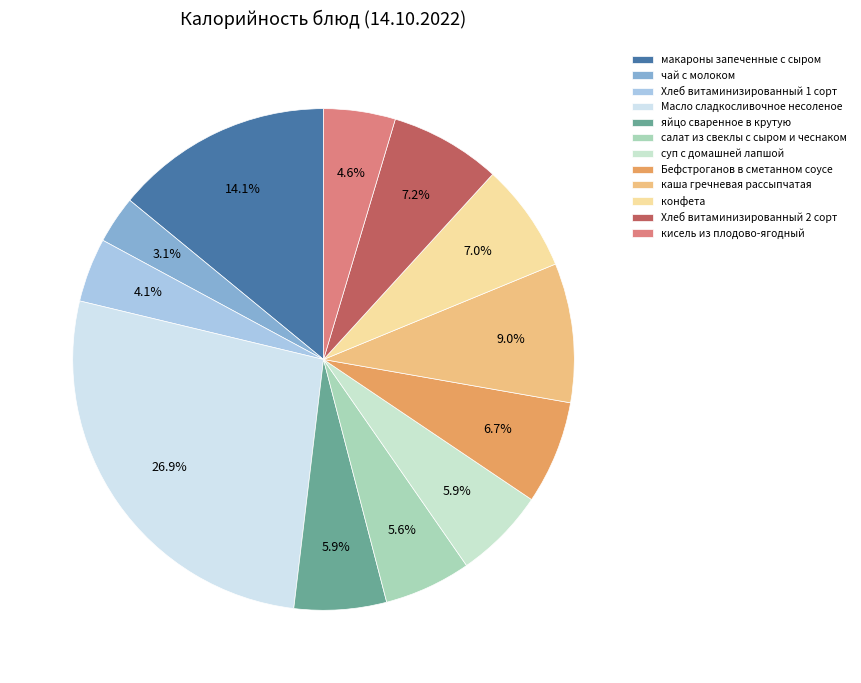

What is the smallest slice in the pie chart?

чай с молоком